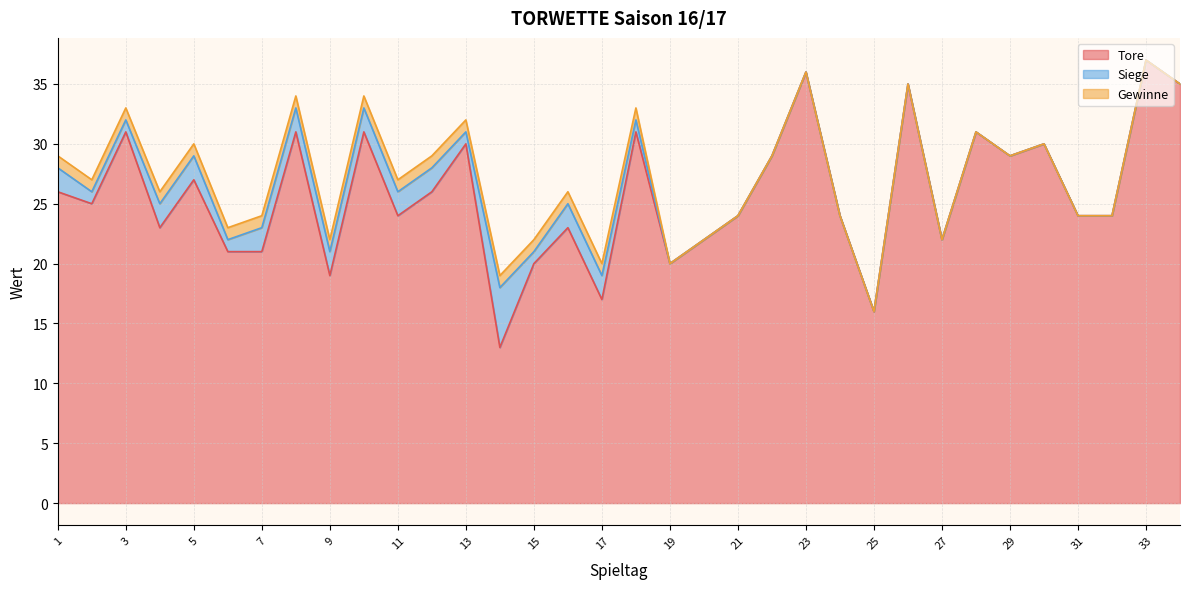

What is the maximum value for Siege?

5